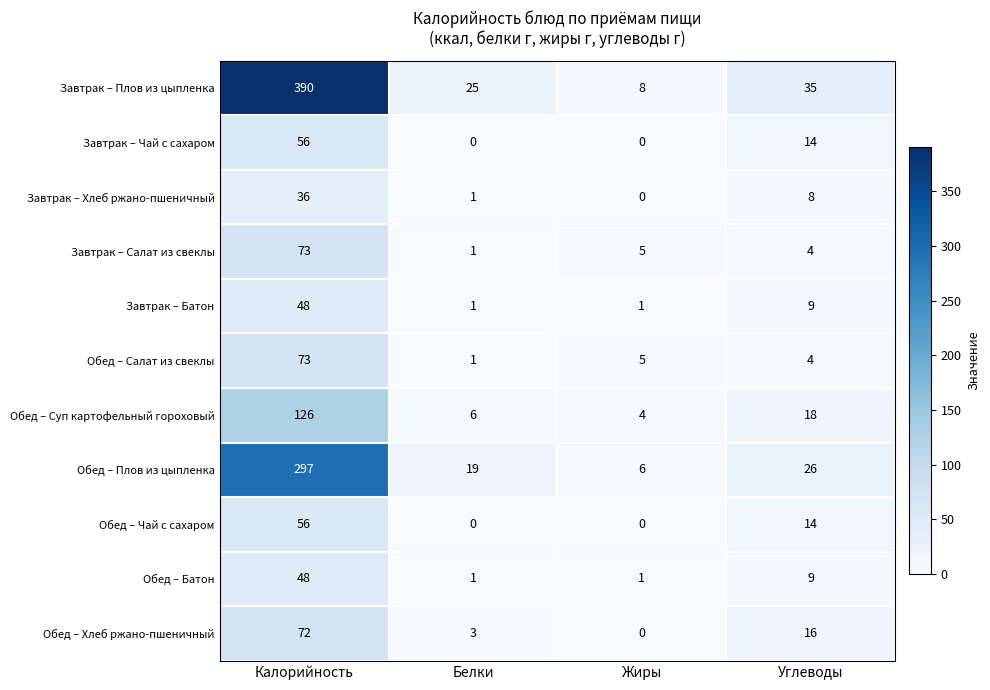

Which label corresponds to the largest value in the chart?

Калорийность